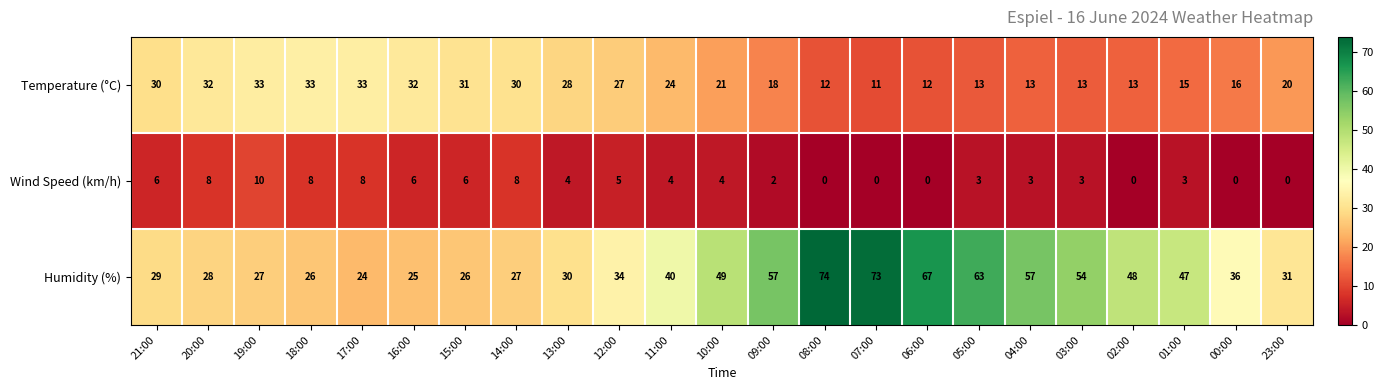

Rank the series at 09:00 from lowest to highest value.

Wind Speed (km/h), Temperature (°C), Humidity (%)